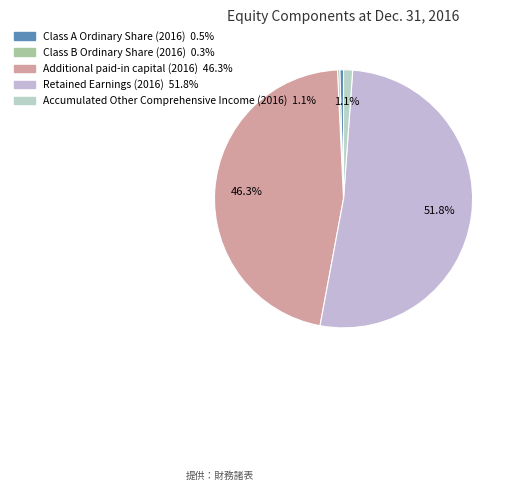

To the nearest percent, what is the combined percentage of Additional paid-in capital (2016) and Class B Ordinary Share (2016)?

47%